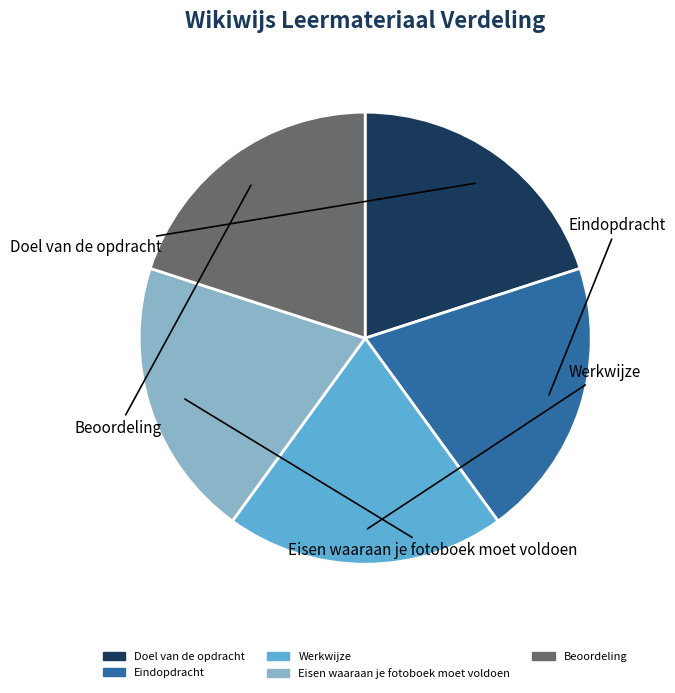

Does any single category account for the majority?

No